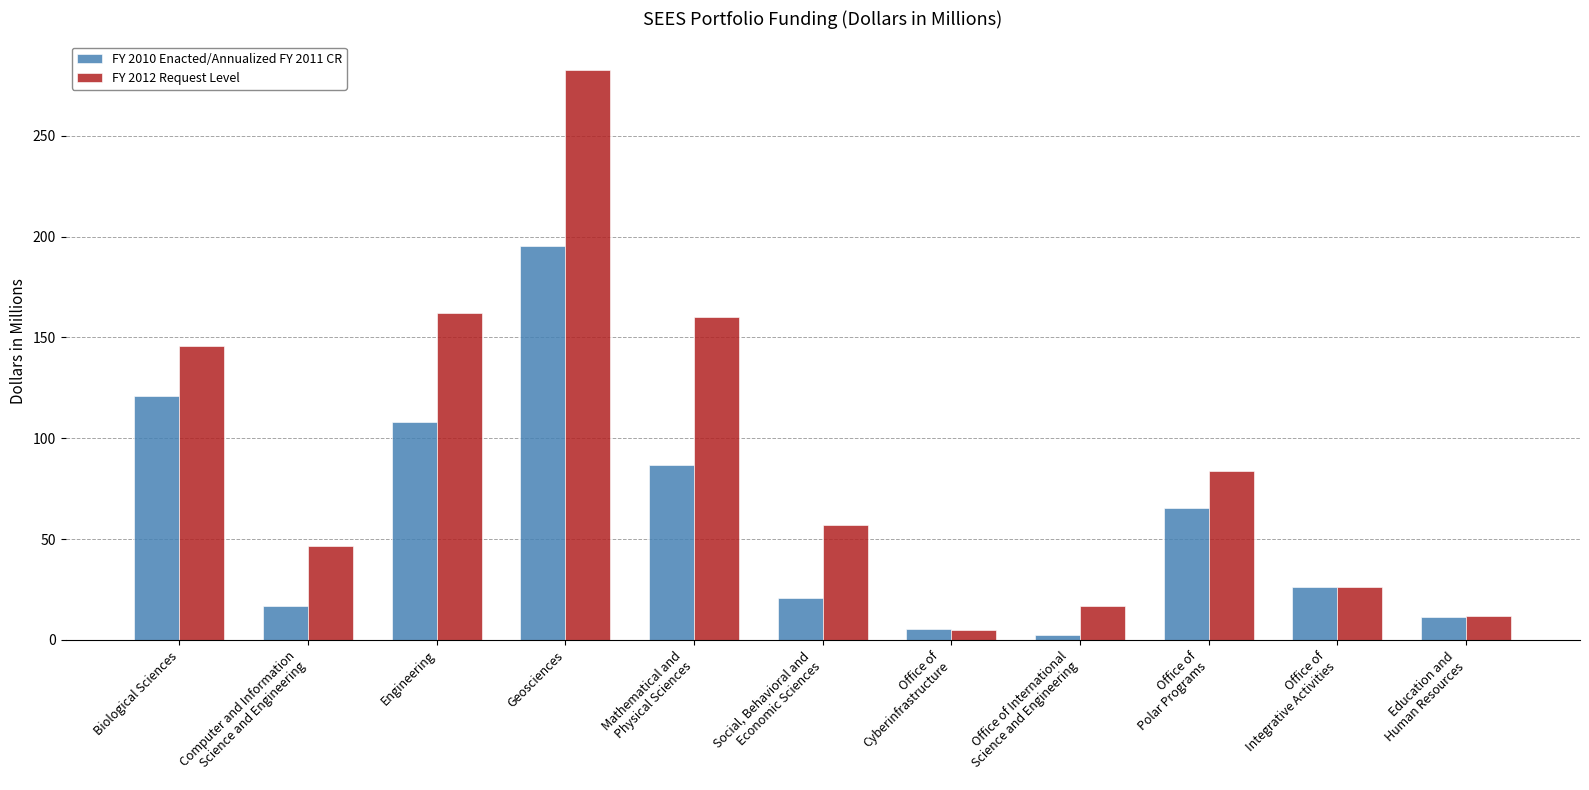

List the series in order of their peak value, highest first.

FY 2012 Request Level, FY 2010 Enacted/Annualized FY 2011 CR